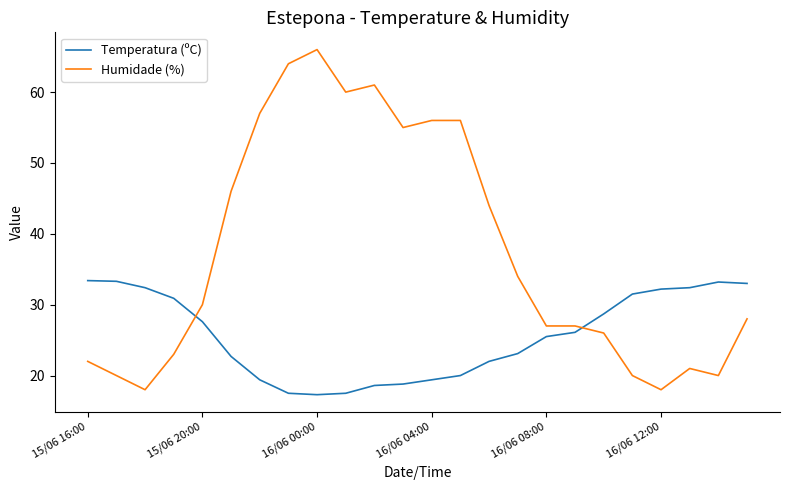

Which series has the widest spread of values?

Humidade (%)